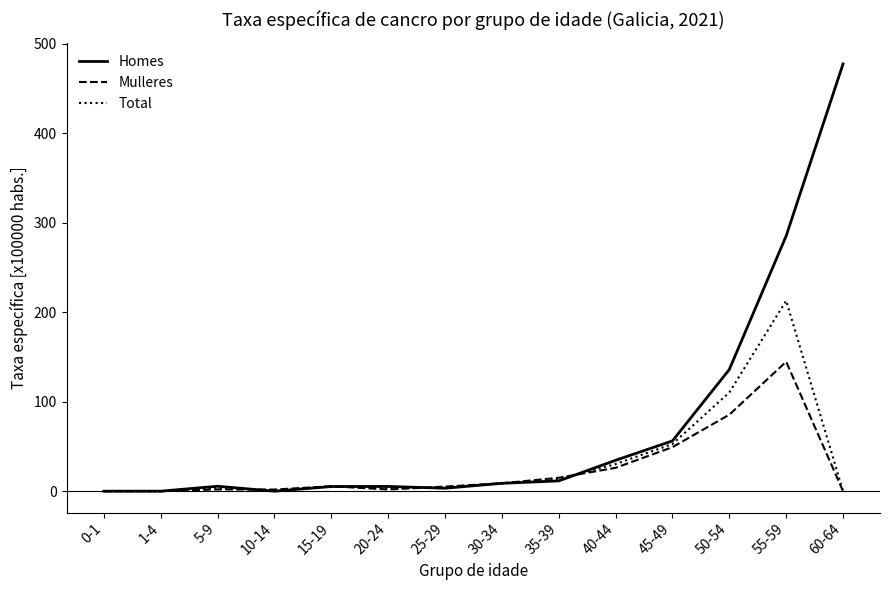

Where is Homes nearest to the value 238?

55-59